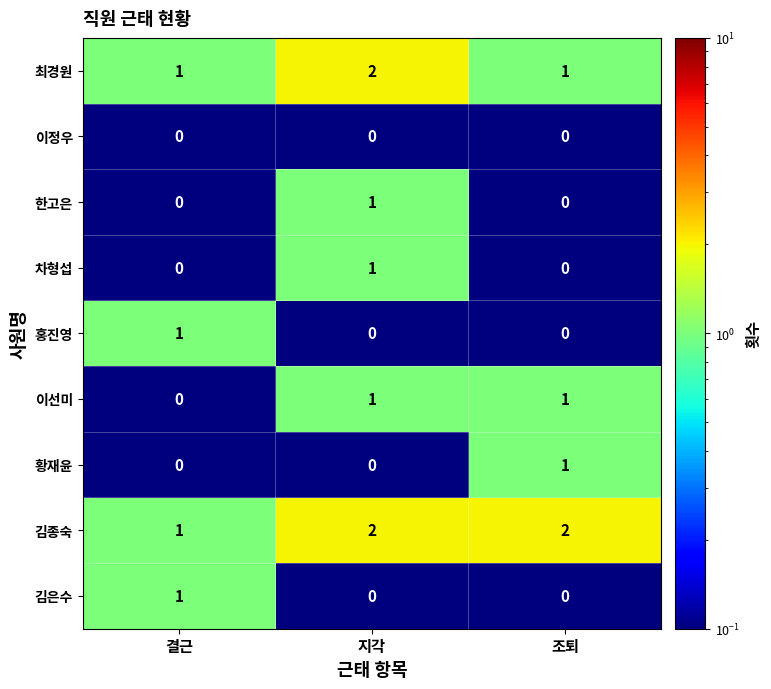

What is the sum of the 김종숙 values at 결근 and 조퇴?

3